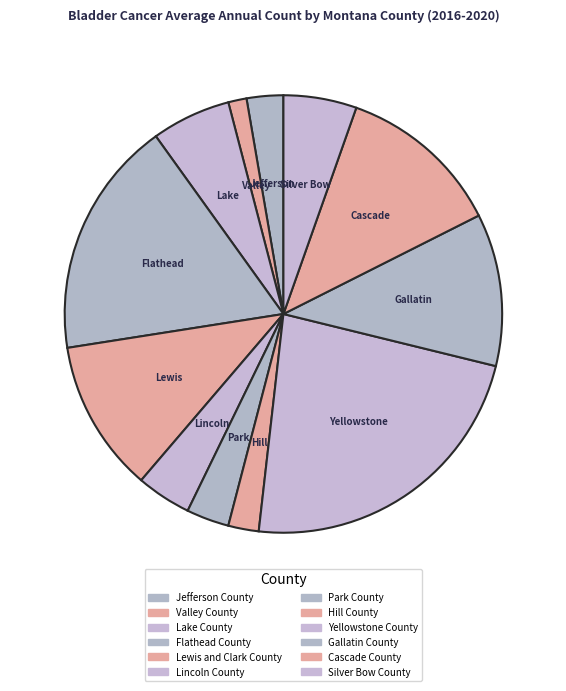

How many segments does this pie chart have?

12